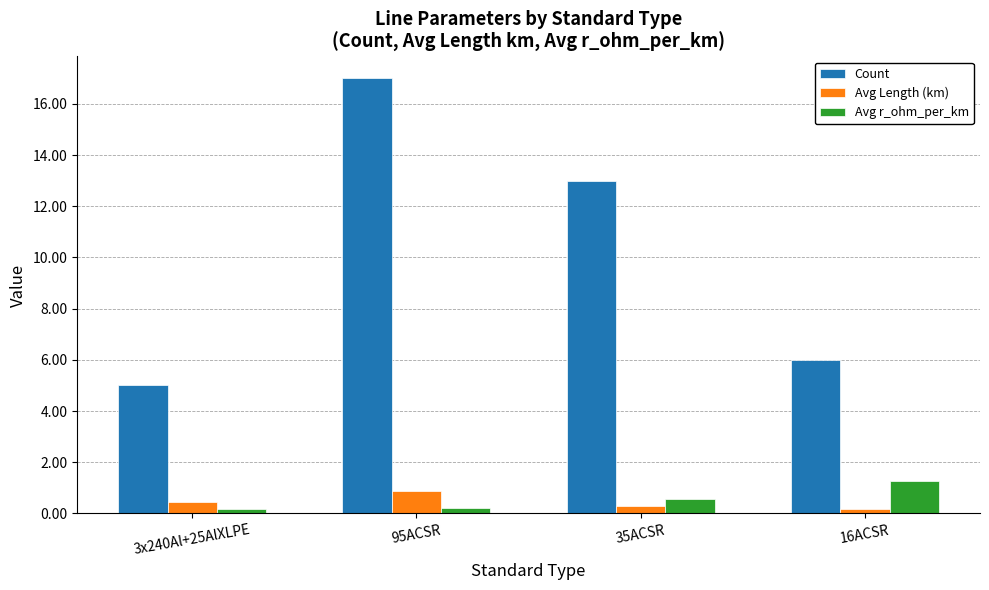

What is the difference between the maximum and second lowest values in the Avg r_ohm_per_km series?

1.1